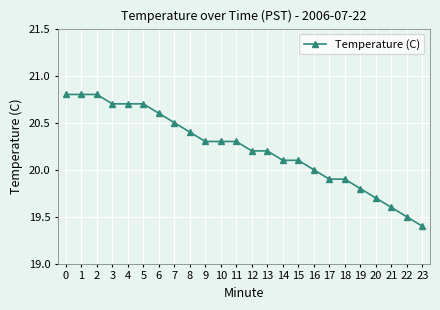

What is the sum of the values at 9 and 2?

41.1